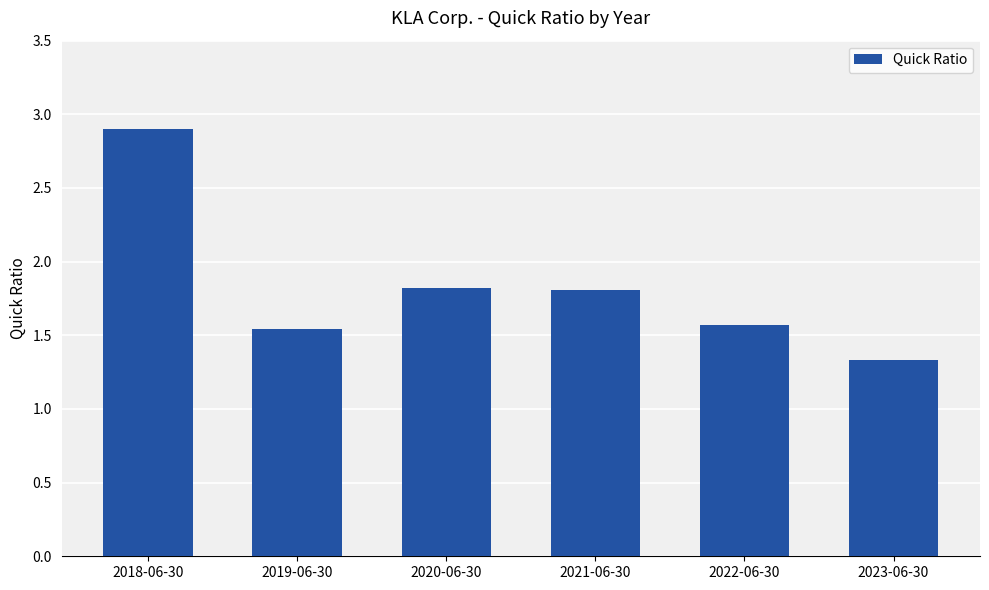

Which label corresponds to the smallest value in the chart?

2023-06-30